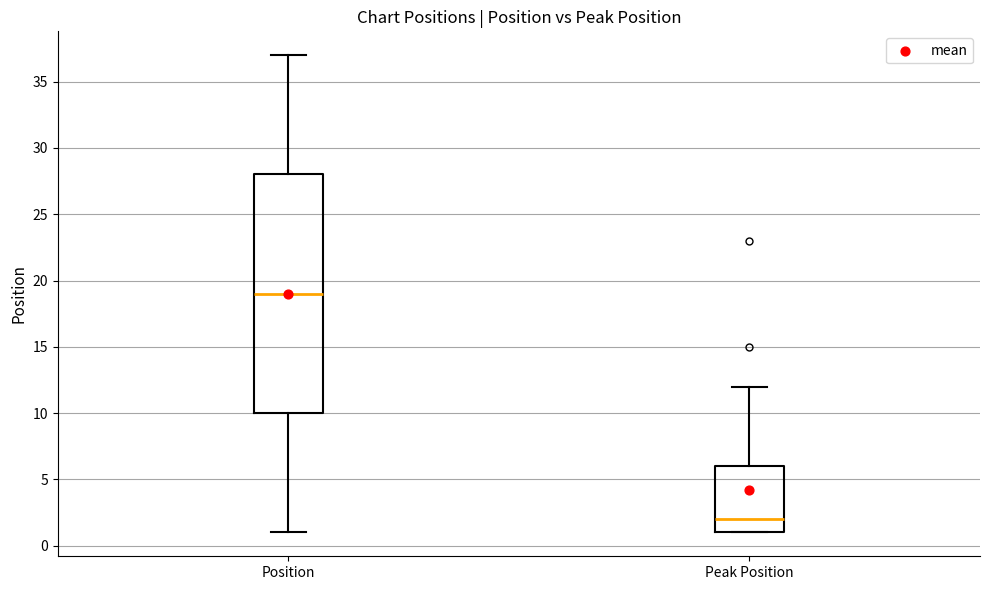

Where is the lower edge of the box for Peak Position on the y-axis? The values are not printed on the chart, so give them approximately, as read against the axis.

1